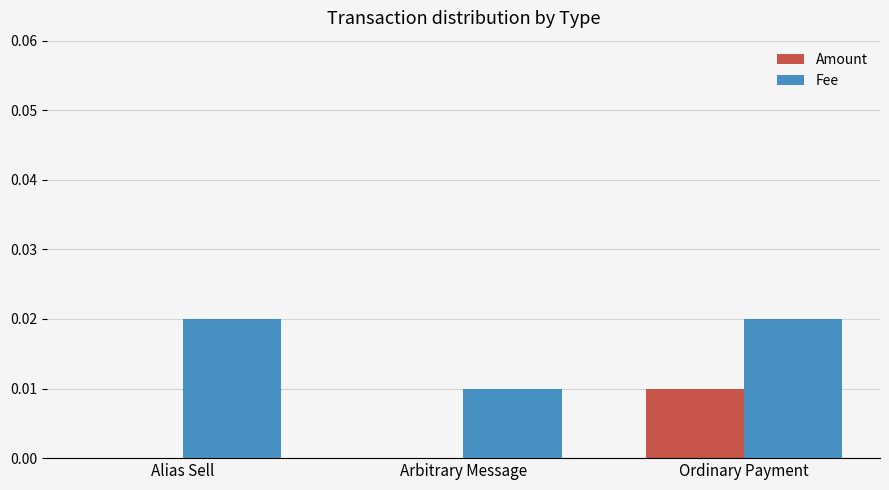

Which category has the highest value in the Amount series?

Ordinary Payment